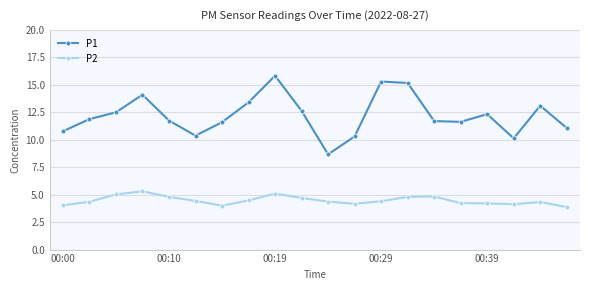

List the series in order of their peak value, highest first.

P1, P2